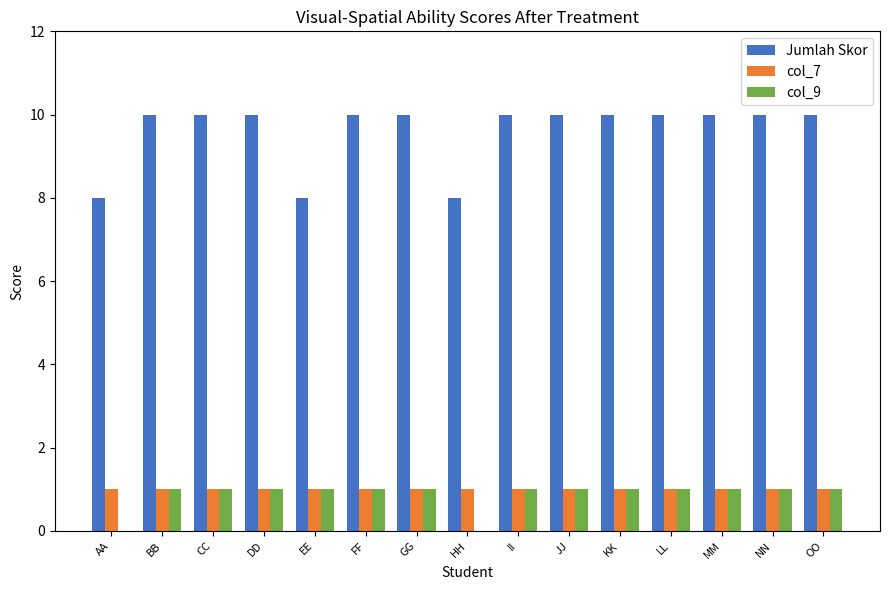

How many groups of bars are there?

15